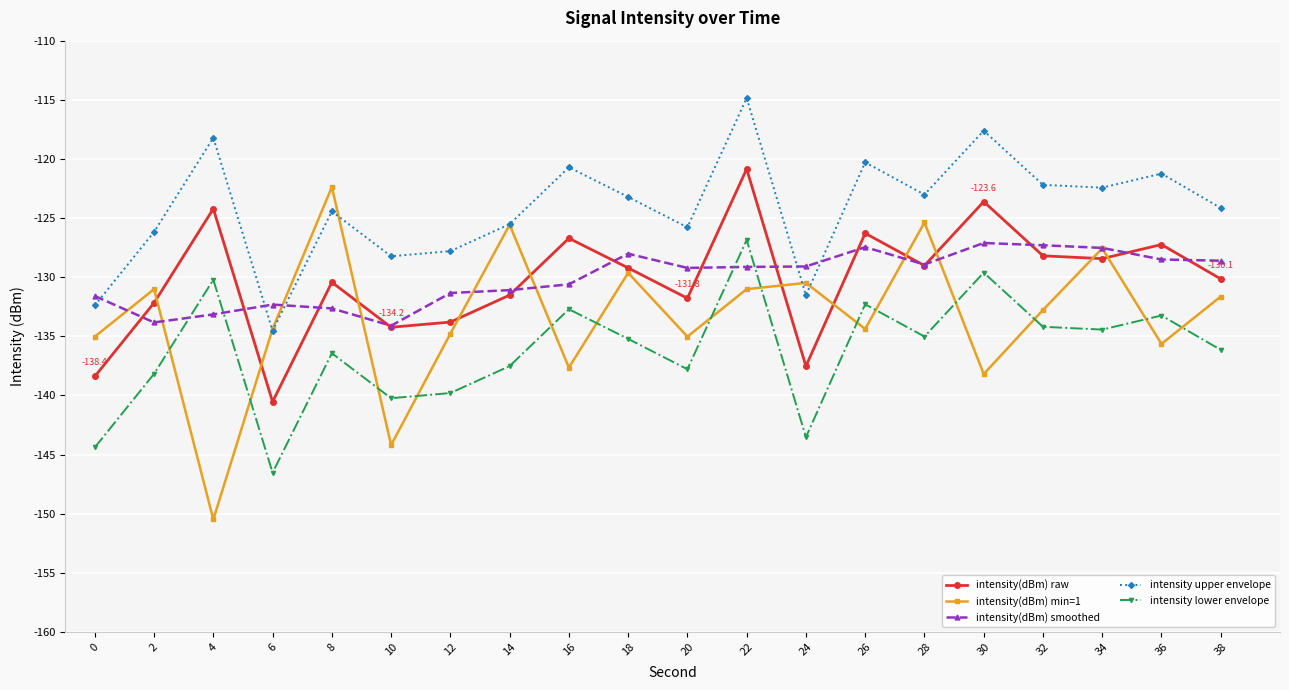

Where do intensity(dBm) smoothed and intensity lower envelope first cross each other?

2 and 4